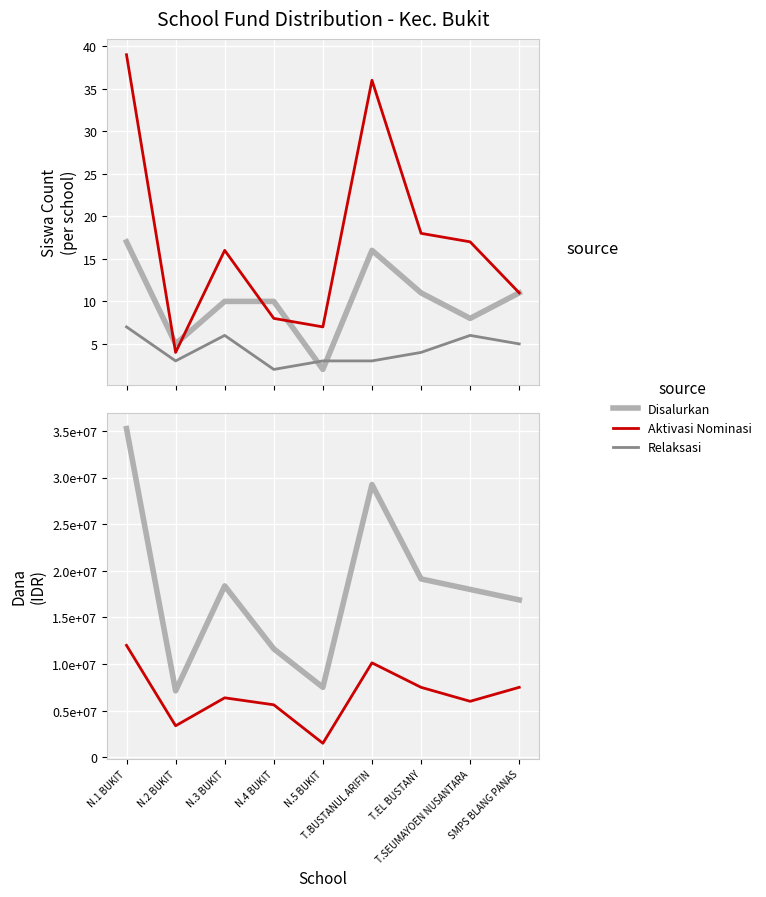

True or false: Dana Disalurkan has a value of 17246366 at T.BUSTANUL ARIFIN.

False